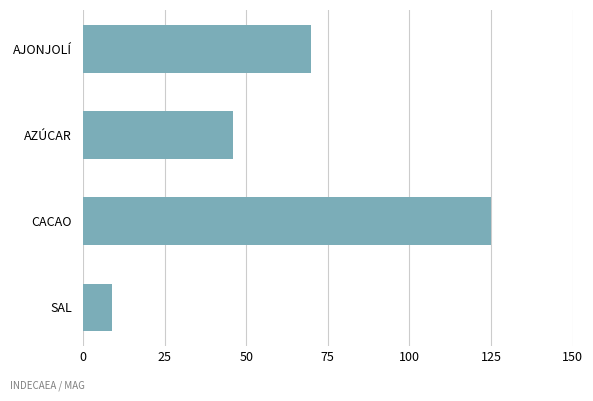

What is the label of the 4th bar from the bottom?

AJONJOLÍ